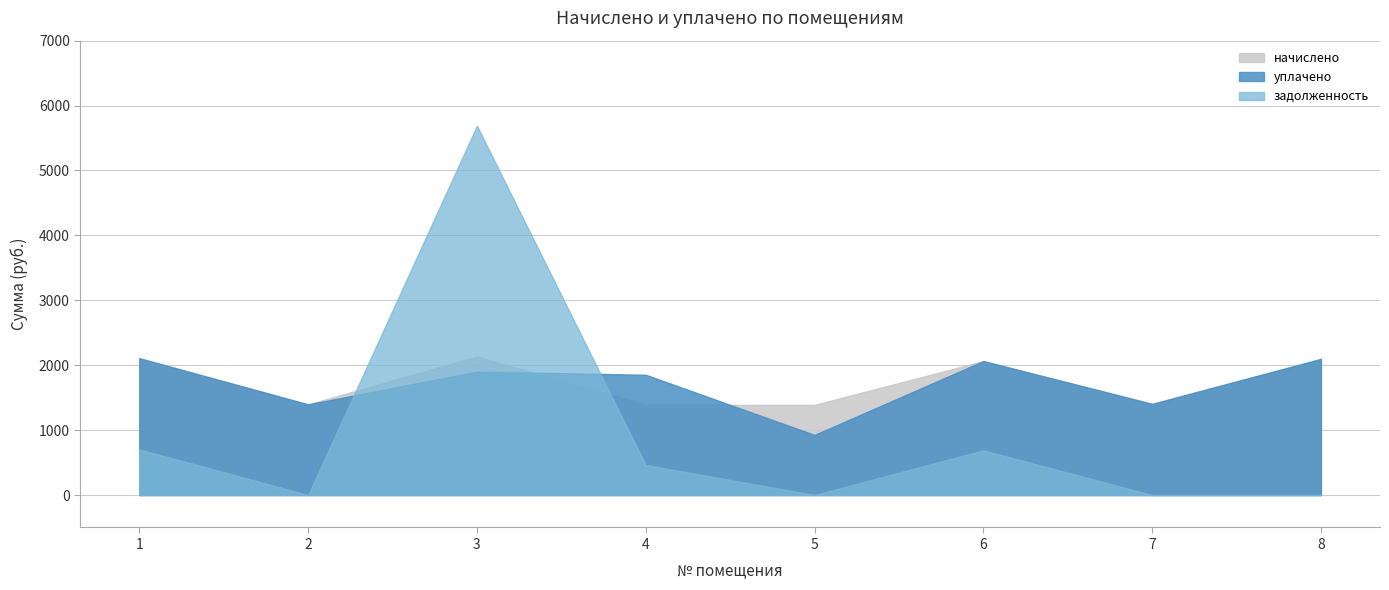

What is the sum of the задолженность values at 5 and 1?

702.6